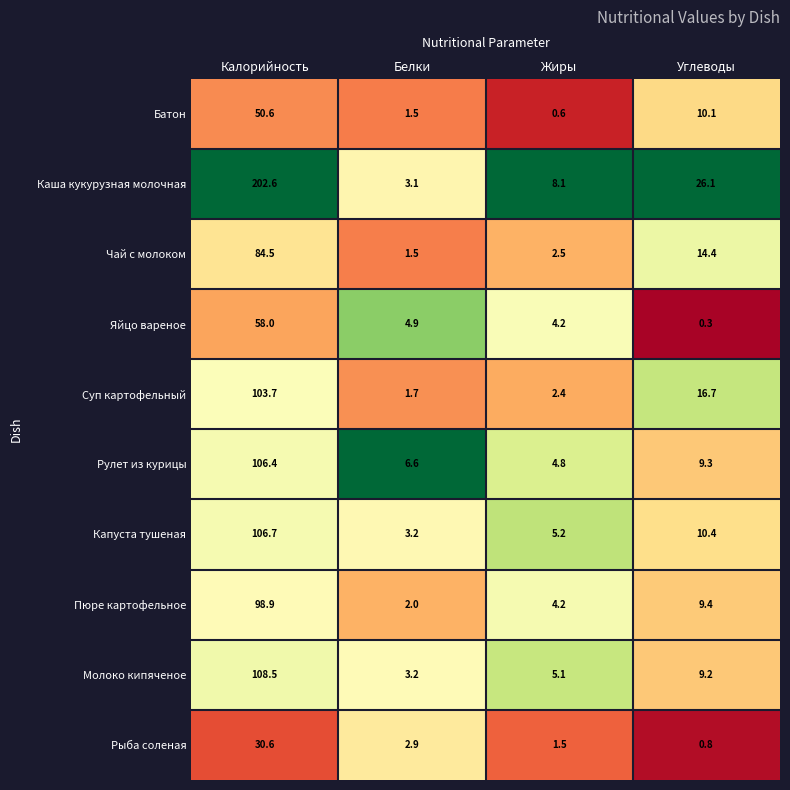

What is the difference between the Суп картофельный values at Калорийность and Белки?

102.0